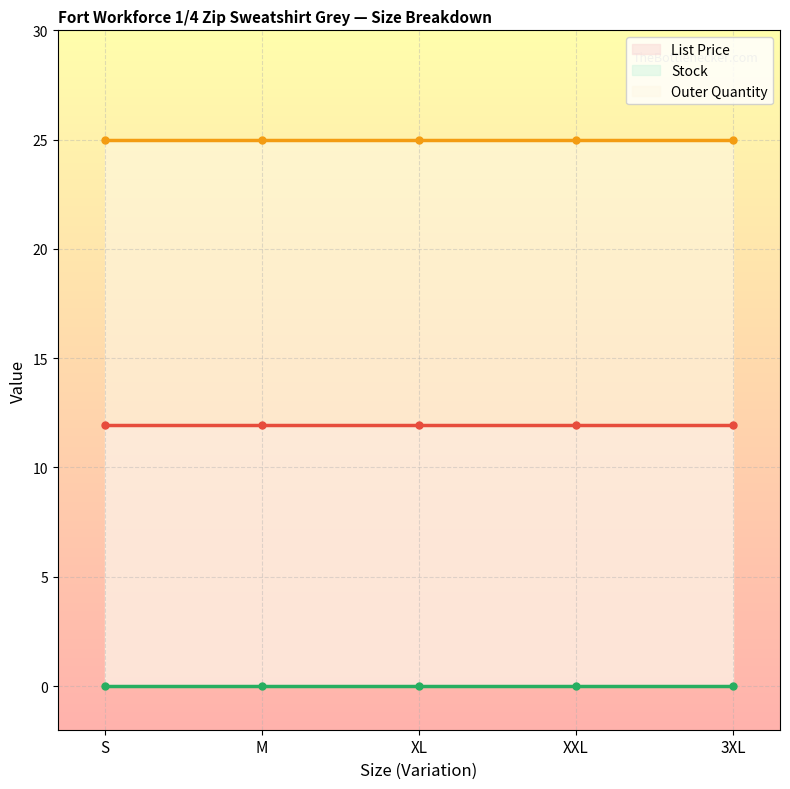

What is the total value across all series at S?

37.0